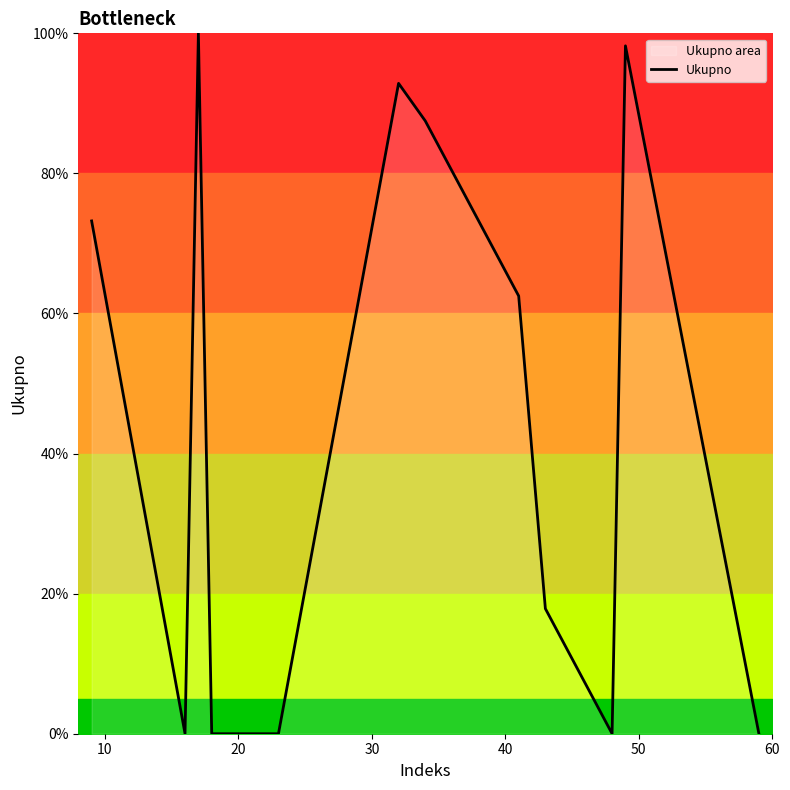

What is the difference between the maximum and minimum values?

100.0